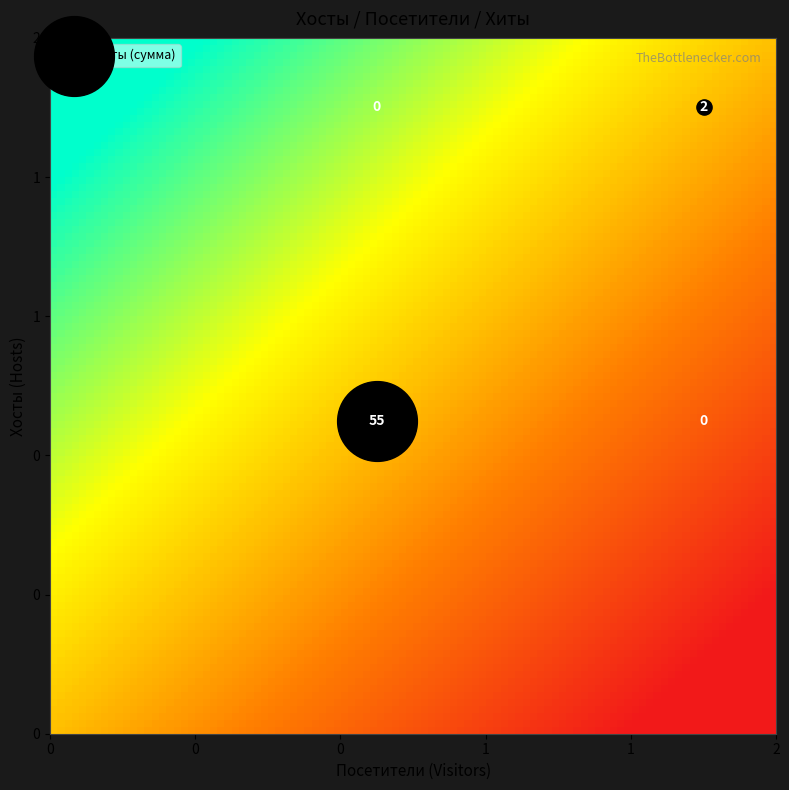

Which series has the largest total across all categories?

1